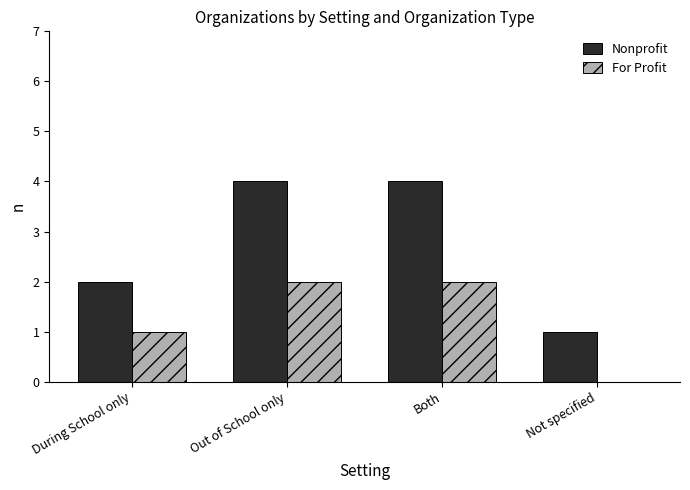

What is the greatest value displayed?

4